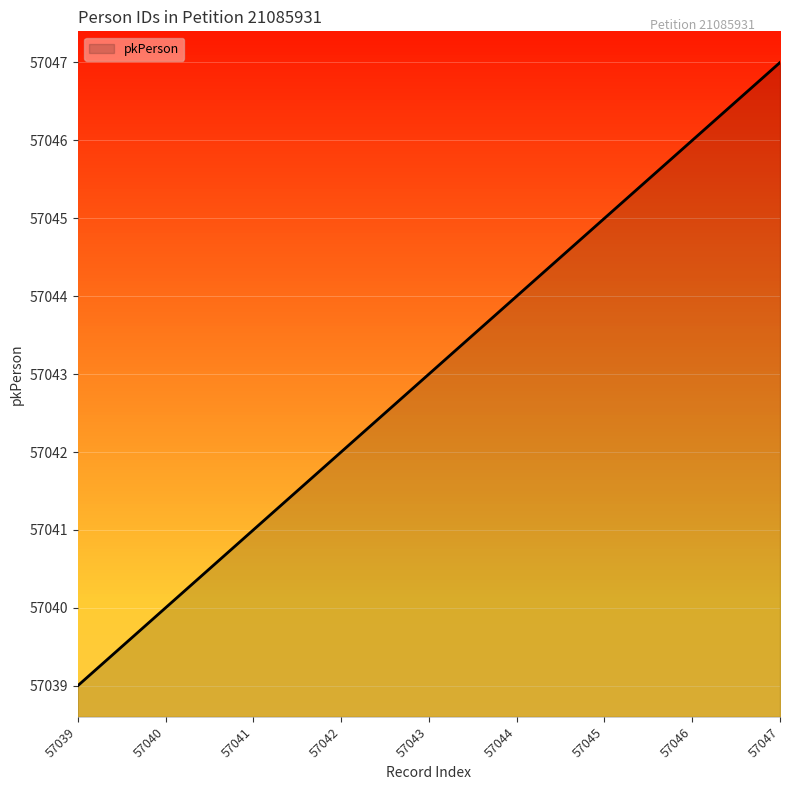

Which label corresponds to the largest value in the chart?

57047